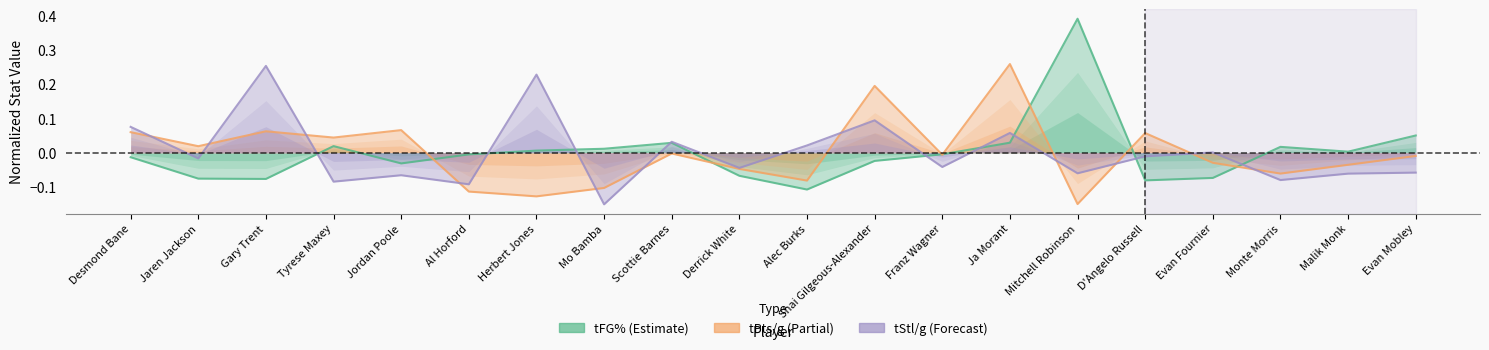

Reading left to right, what are all the values shown in this chart?

tFG%: Desmond Bane=-0.0	Jaren Jackson=-0.1	Gary Trent=-0.1	Tyrese Maxey=0.0	Jordan Poole=-0.0	Al Horford=-0.0	Herbert Jones=0.0	Mo Bamba=0.0	Scottie Barnes=0.0	Derrick White=-0.1	Alec Burks=-0.1	Shai Gilgeous-Alexander=-0.0	Franz Wagner=-0.0	Ja Morant=0.0	Mitchell Robinson=0.4	D'Angelo Russell=-0.1	Evan Fournier=-0.1	Monte Morris=0.0	Malik Monk=0.0	Evan Mobley=0.1
tPts/g: Desmond Bane=0.1	Jaren Jackson=0.0	Gary Trent=0.1	Tyrese Maxey=0.0	Jordan Poole=0.1	Al Horford=-0.1	Herbert Jones=-0.1	Mo Bamba=-0.1	Scottie Barnes=-0.0	Derrick White=-0.0	Alec Burks=-0.1	Shai Gilgeous-Alexander=0.2	Franz Wagner=-0.0	Ja Morant=0.3	Mitchell Robinson=-0.1	D'Angelo Russell=0.1	Evan Fournier=-0.0	Monte Morris=-0.1	Malik Monk=-0.0	Evan Mobley=-0.0
tStl/g: Desmond Bane=0.1	Jaren Jackson=-0.0	Gary Trent=0.3	Tyrese Maxey=-0.1	Jordan Poole=-0.1	Al Horford=-0.1	Herbert Jones=0.2	Mo Bamba=-0.2	Scottie Barnes=0.0	Derrick White=-0.0	Alec Burks=0.0	Shai Gilgeous-Alexander=0.1	Franz Wagner=-0.0	Ja Morant=0.1	Mitchell Robinson=-0.1	D'Angelo Russell=-0.0	Evan Fournier=0.0	Monte Morris=-0.1	Malik Monk=-0.1	Evan Mobley=-0.1